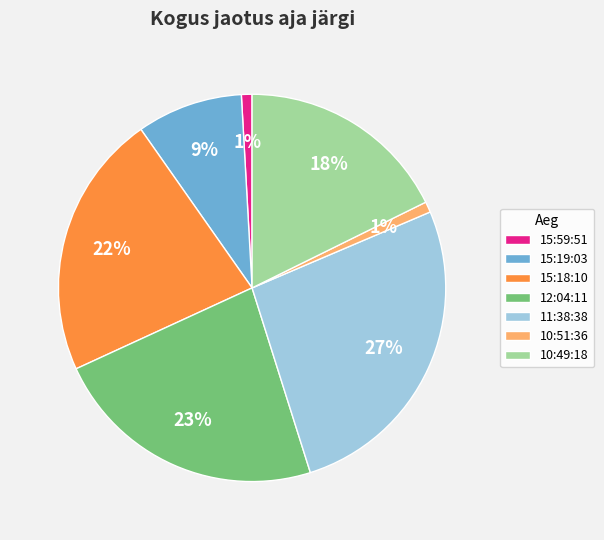

To the nearest percent, what is the difference between the largest and smallest slice percentages?

26%